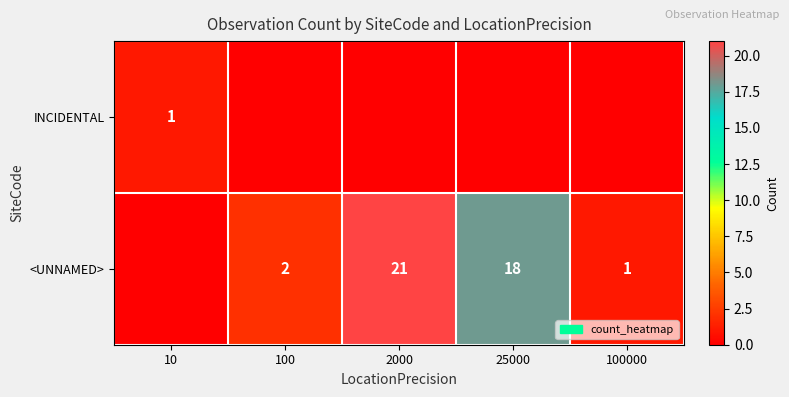

True or false: <UNNAMED> has a value of 21 at 2000.

True